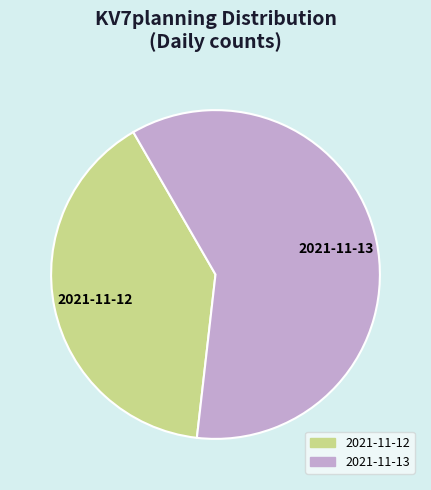

Rank the categories by value from lowest to highest.

2021-11-12, 2021-11-13